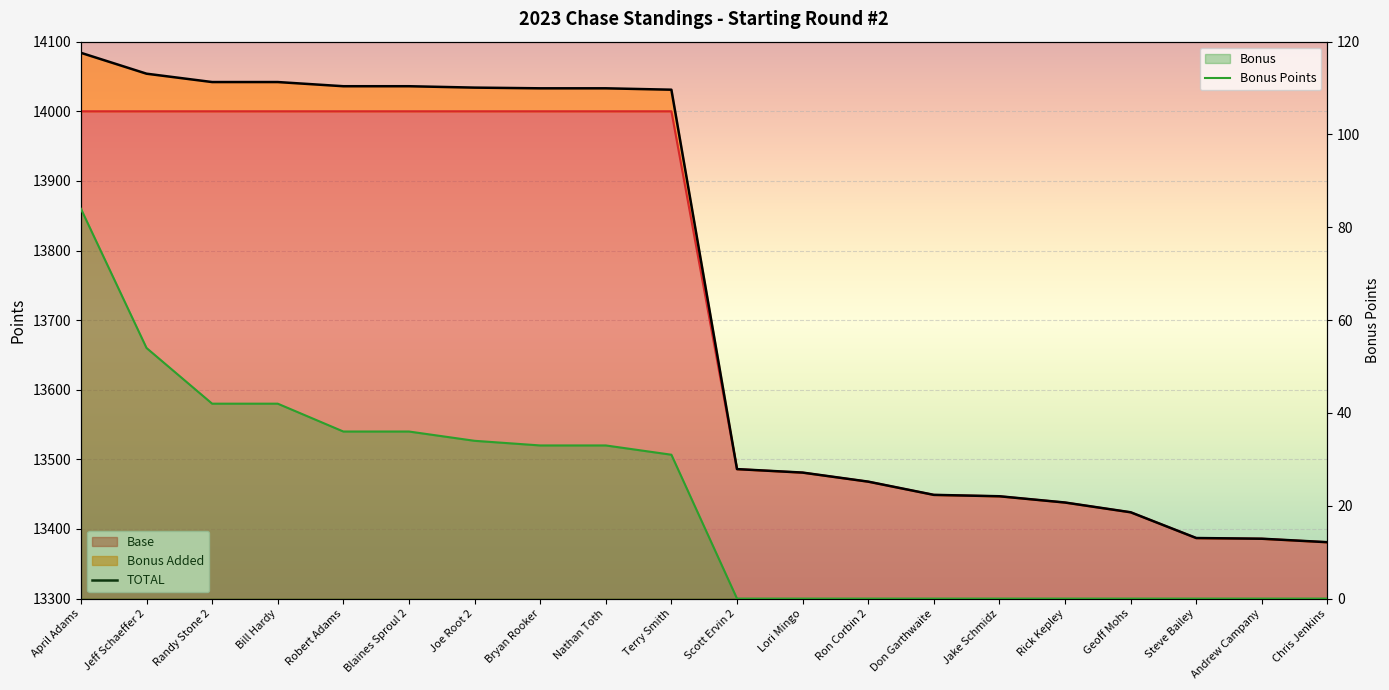

How many positive values does the Bonus Points series have?

10